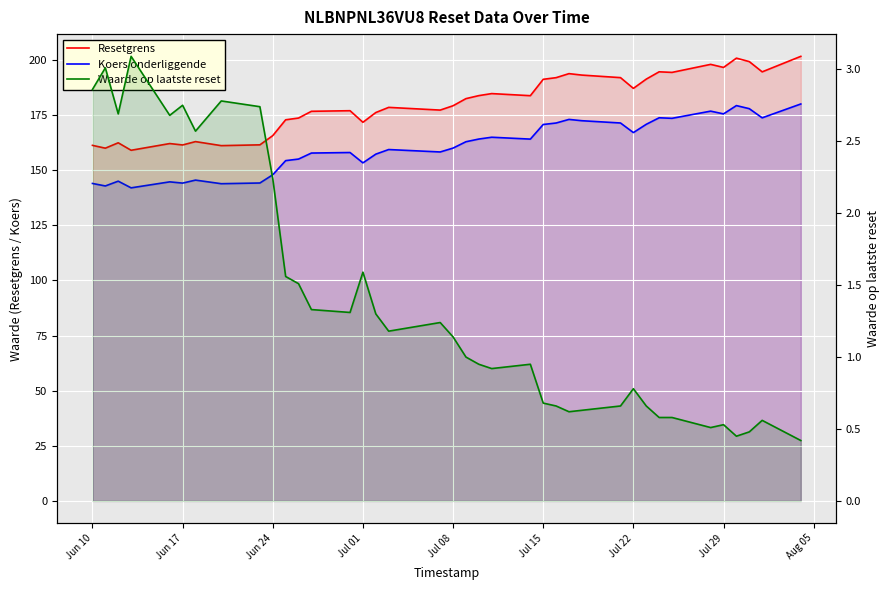

Is it true that Resetgrens equals 294.9 at 32?

False